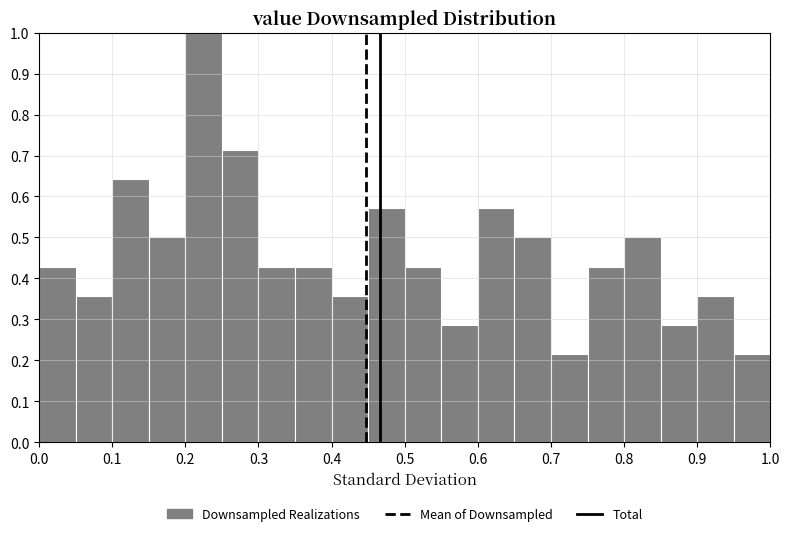

How tall is the bar that spans 0.45 to 0.50 on the x-axis? The values are not printed on the chart, so give them approximately, as read against the axis.

0.57